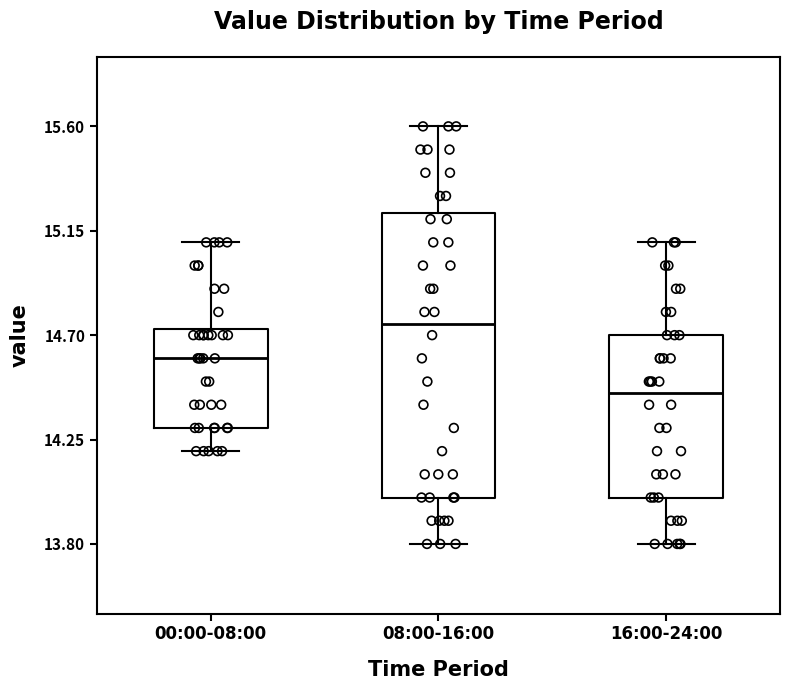

Reading left to right, read every box against the y-axis: the position of its median line, the range the box covers, and the ends of its whiskers. The values are not printed on the chart, so give them approximately, as read against the axis.

00:00-08:00: median 14.60, box 14.30 to 14.75, whiskers 14.20 to 15.10
08:00-16:00: median 14.75, box 14.00 to 15.25, whiskers 13.80 to 15.60
16:00-24:00: median 14.45, box 14.00 to 14.70, whiskers 13.80 to 15.10